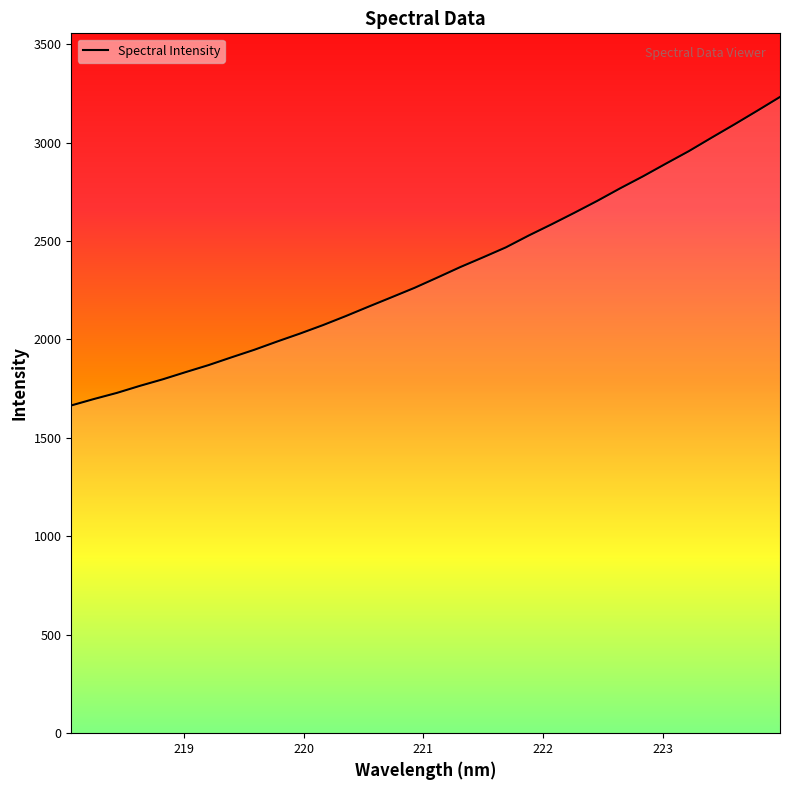

What is the maximum value shown in the chart?

3231.8